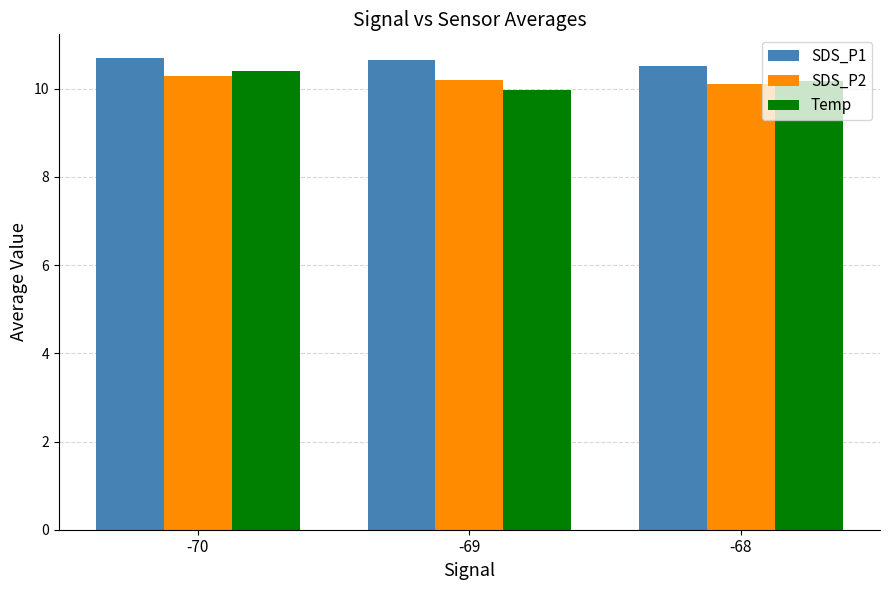

How many groups of bars are there?

3